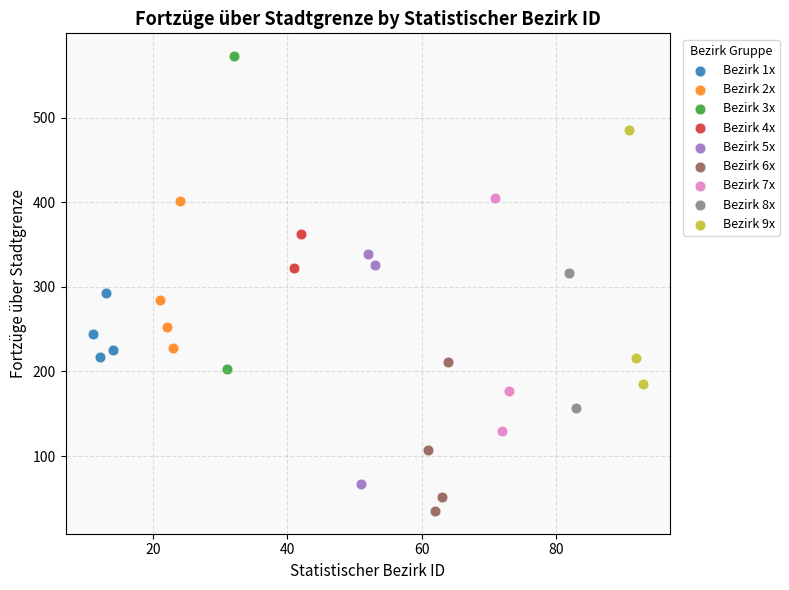

What are all the series names shown in the legend?

Bezirk 1x, Bezirk 2x, Bezirk 3x, Bezirk 4x, Bezirk 5x, Bezirk 6x, Bezirk 7x, Bezirk 8x, Bezirk 9x